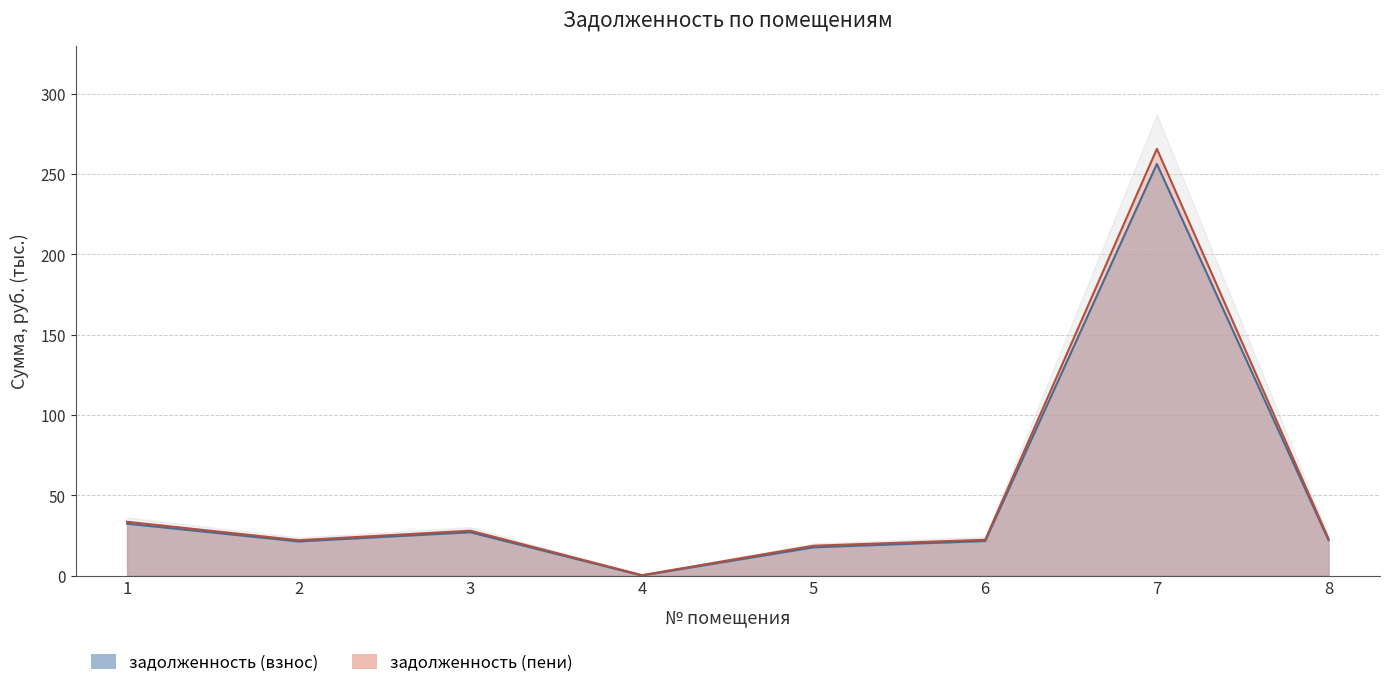

How many lines are shown in the chart?

2